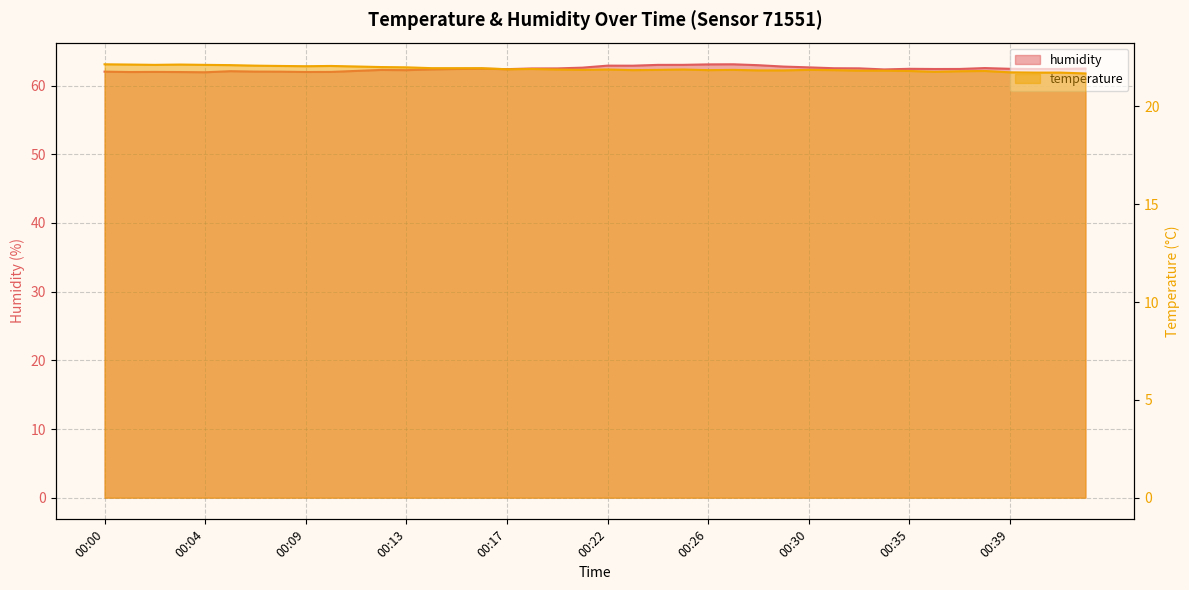

What is the difference between the maximum and minimum values in the temperature series?

0.5